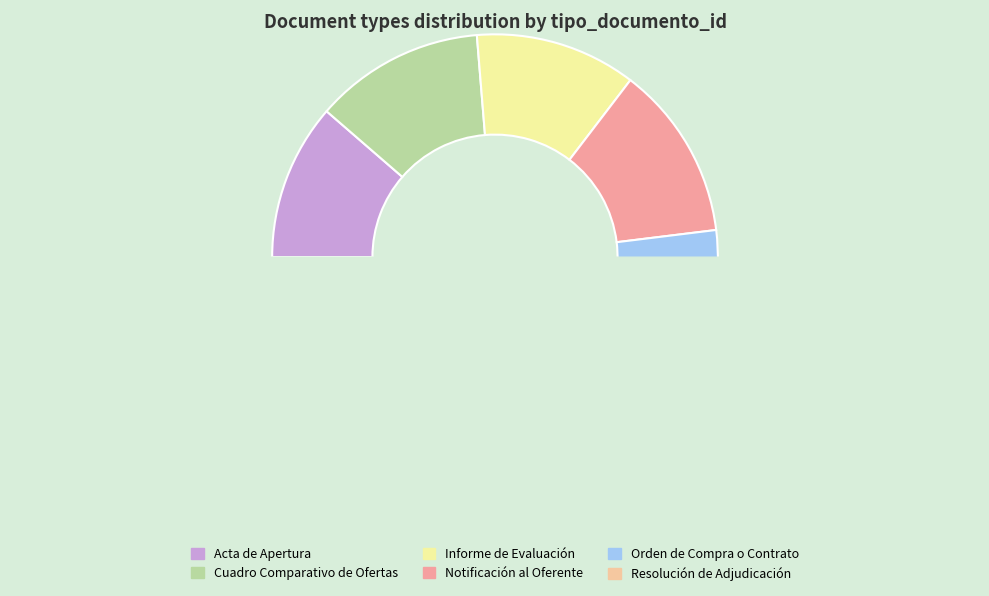

Count the number of slices in the pie.

6